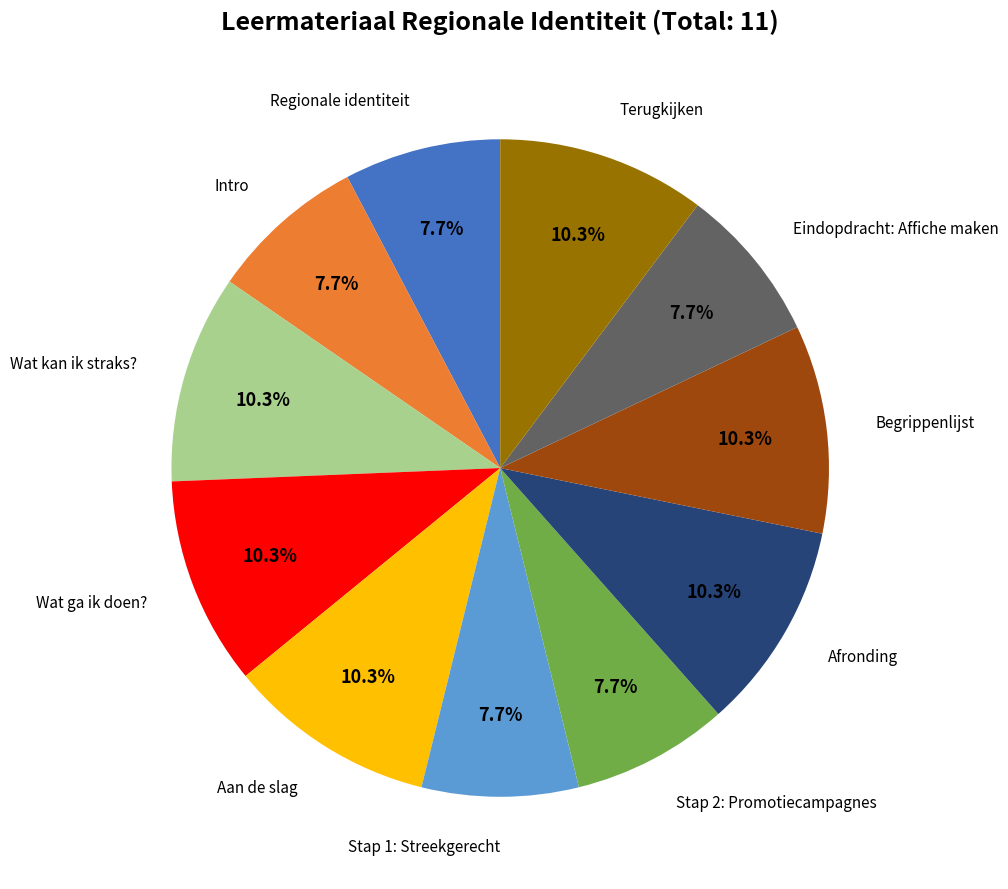

To the nearest percent, what is the average slice percentage?

9%